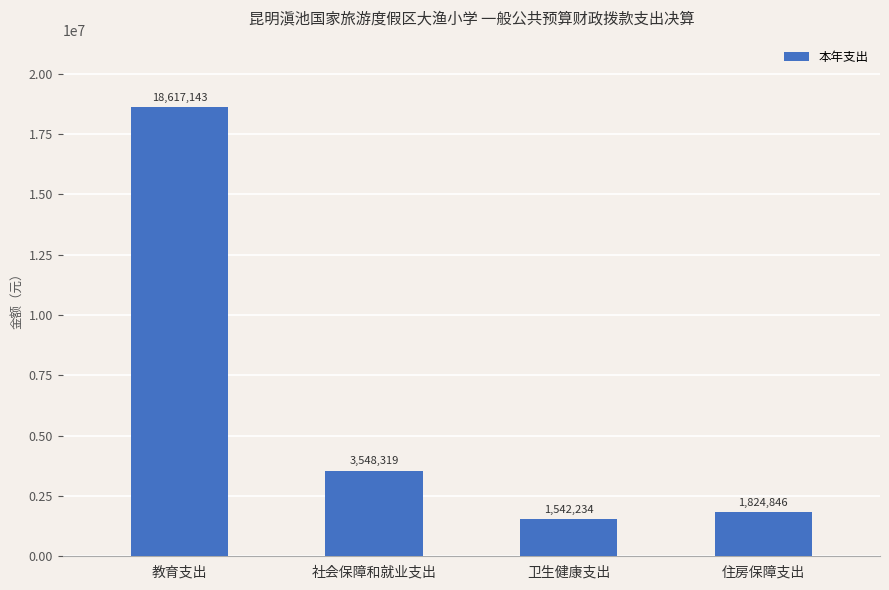

At which label is the value closest to 10079688?

社会保障和就业支出